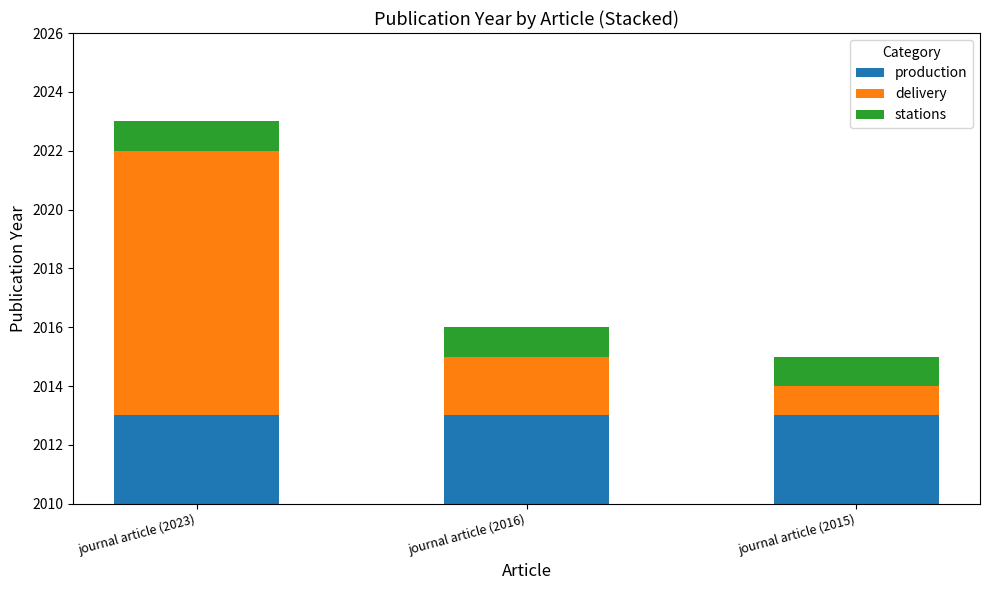

What is the label of the 2nd bar from the right?

journal article (2016)